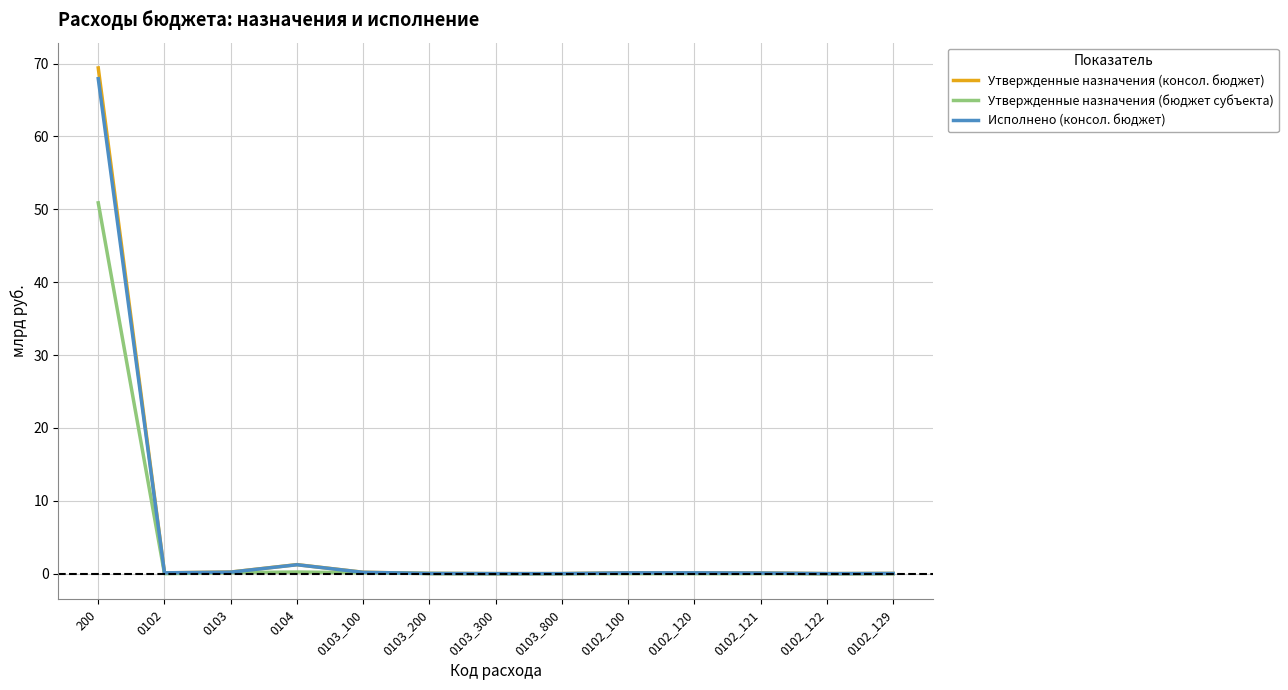

What is the maximum value shown in the chart?

69.4